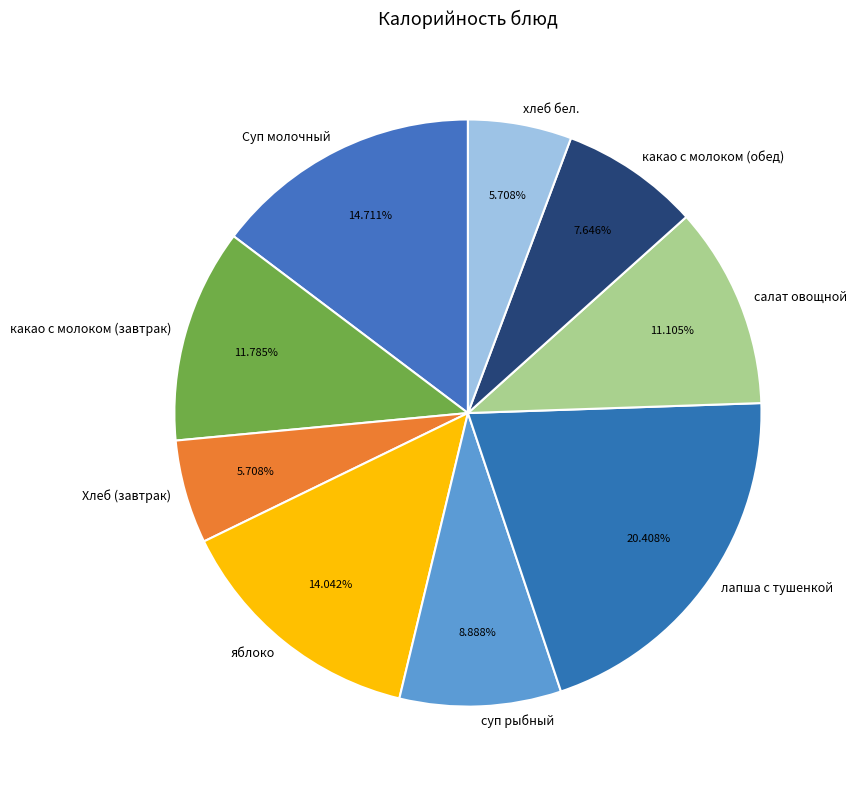

Is какао с молоком (завтрак) the majority of the pie?

No